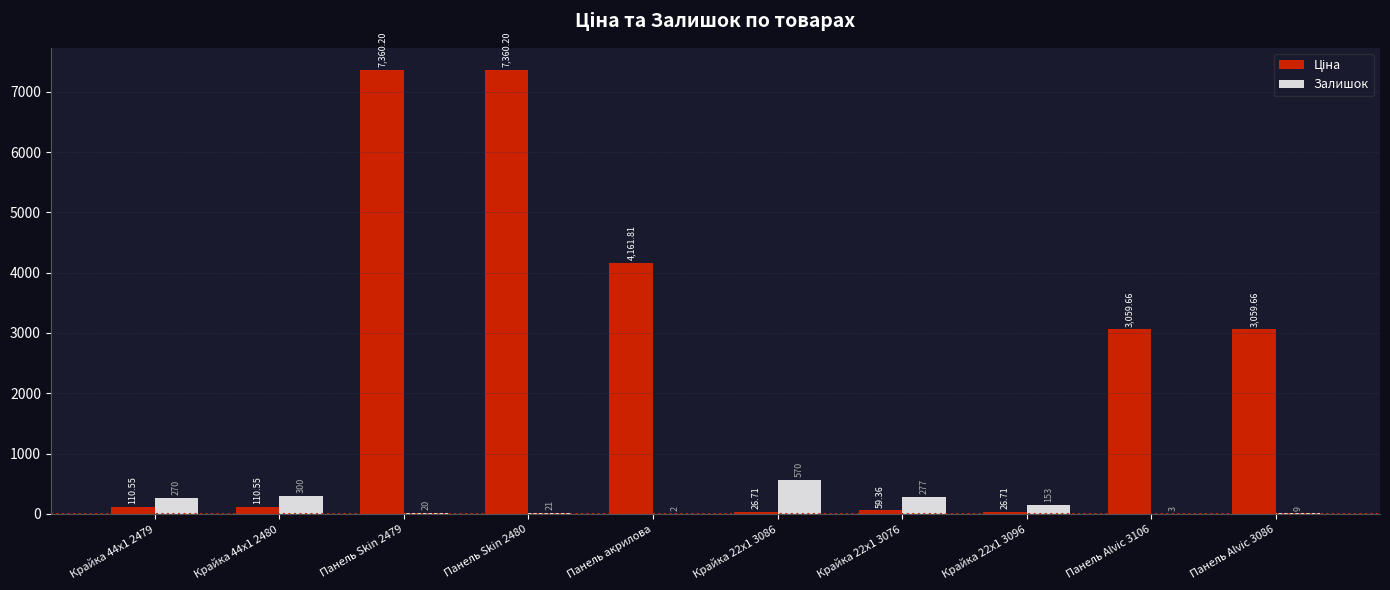

Between Крайка 22x1 3086 and Крайка 22x1 3076, which series saw the biggest shift?

Залишок